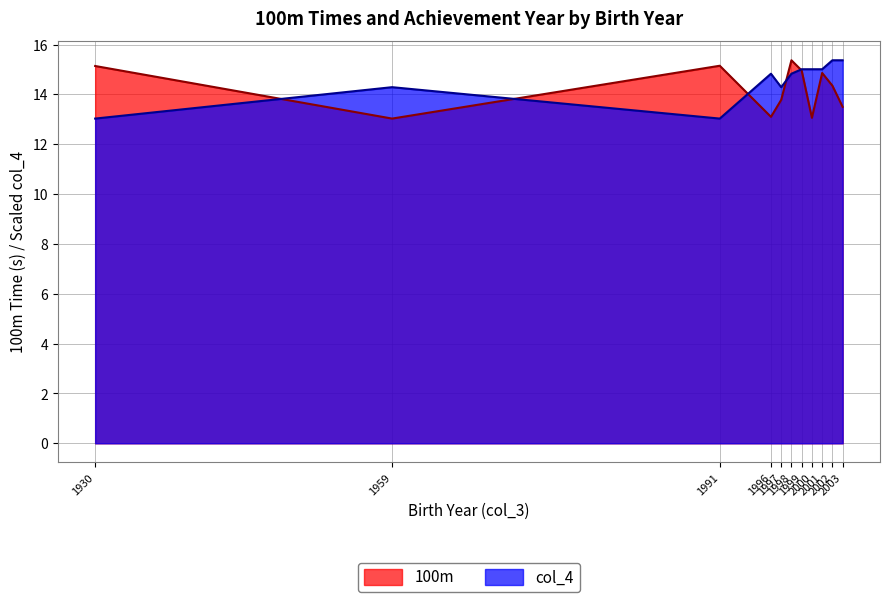

Which category has the lowest value in the col_4 series?

1930